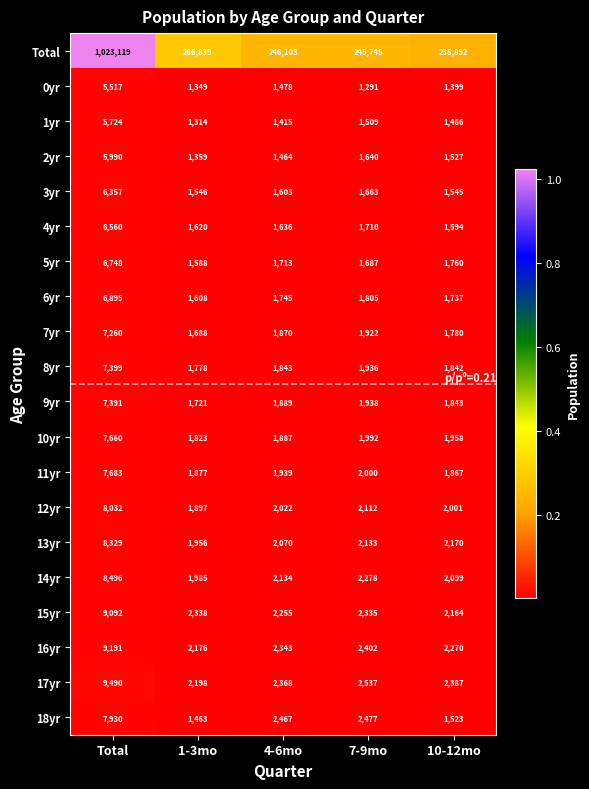

Which series has the widest spread of values?

Total